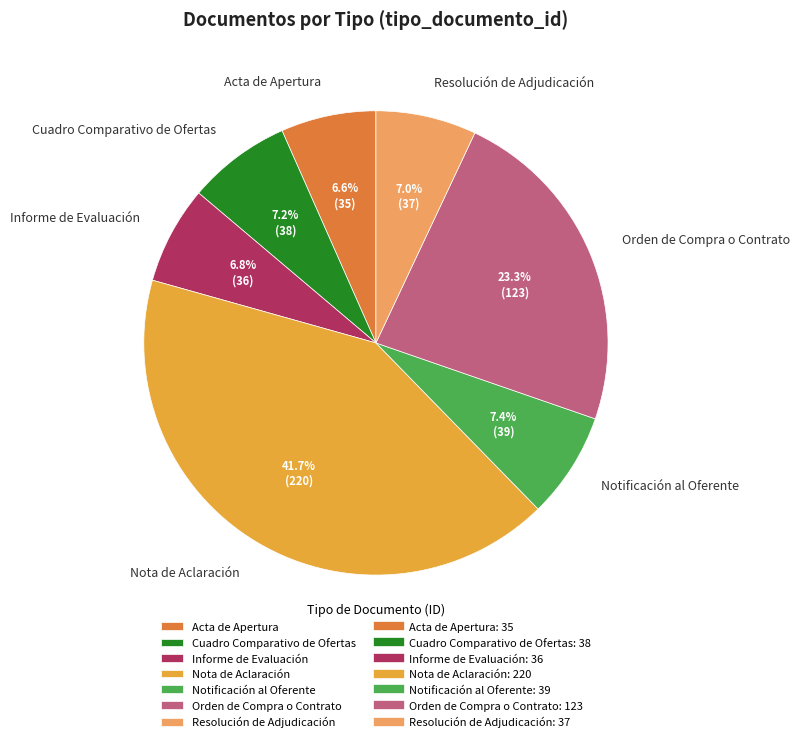

How many slices are in this pie chart?

7